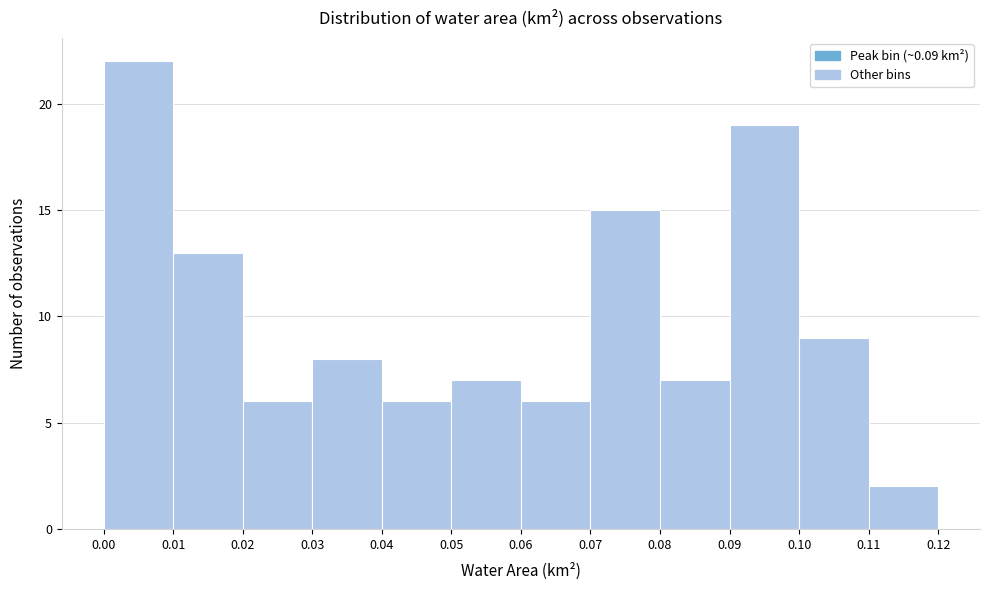

Over which range of the x-axis is the bar tallest?

0.00 to 0.01